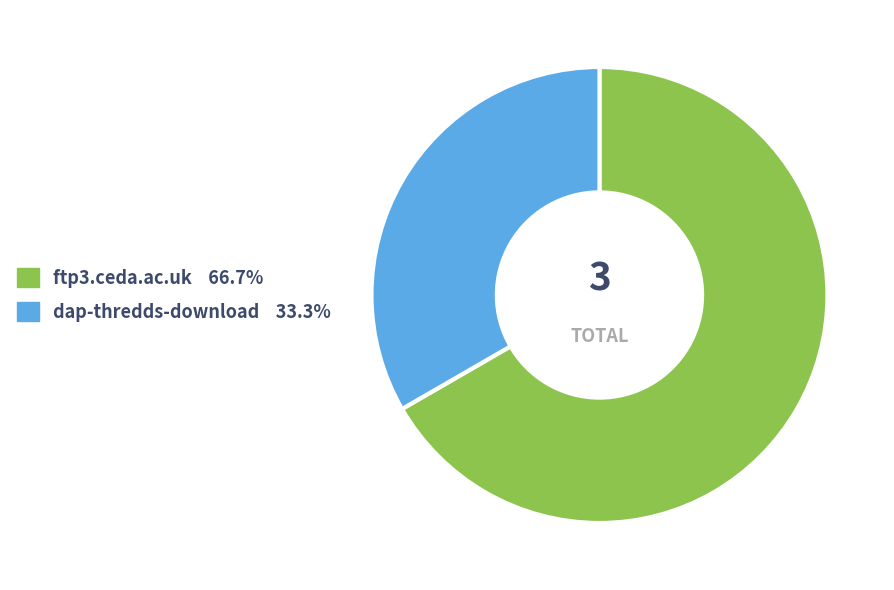

Do ftp3.ceda.ac.uk 66.7% and dap-thredds-download 33.3% together represent more than half of the pie?

Yes